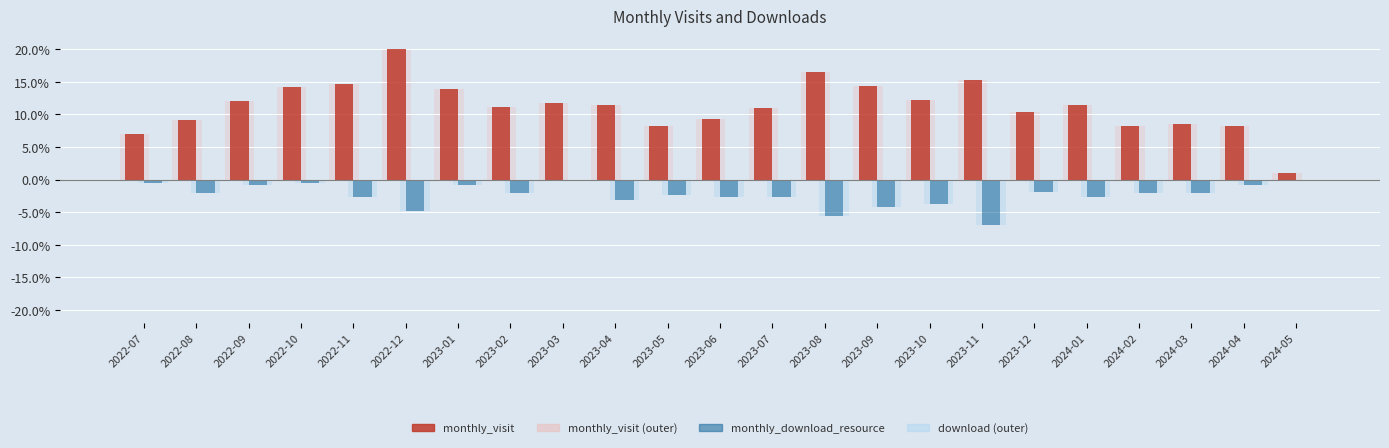

What position from the left is 2023-08?

14